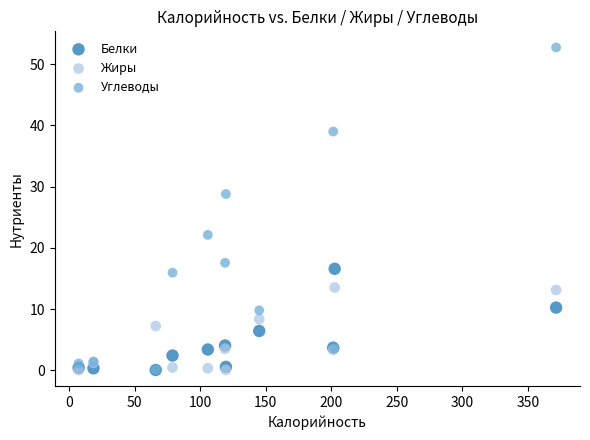

Across all series, what Y value is closest to 26?

28.8